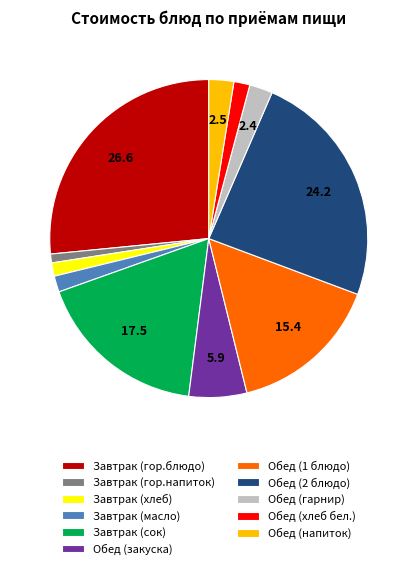

Combined, do Завтрак (гор.напиток) and Обед (закуска) account for over 50%?

No